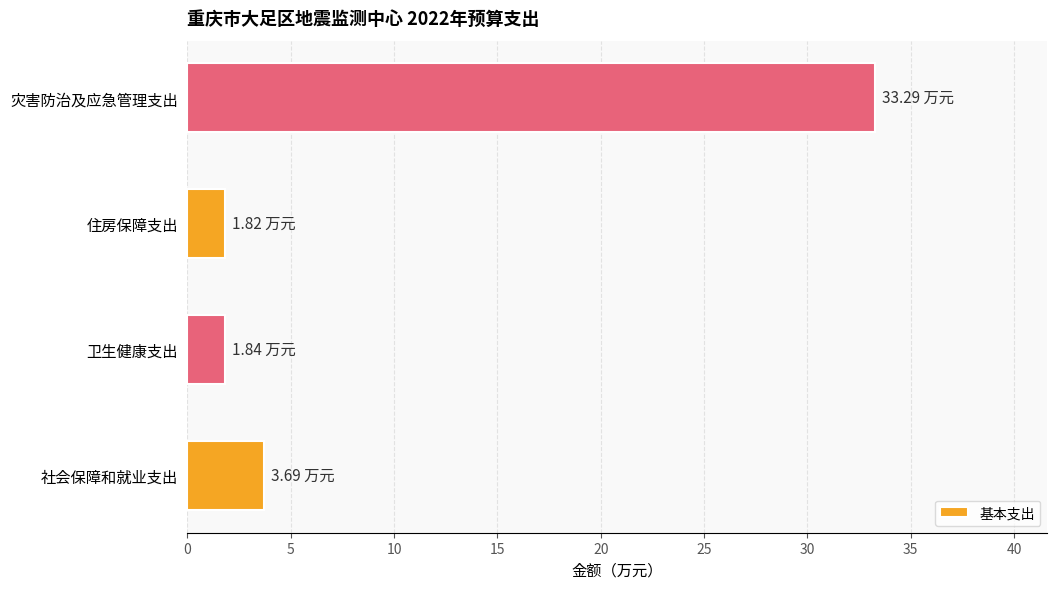

How many bars are there in total?

4